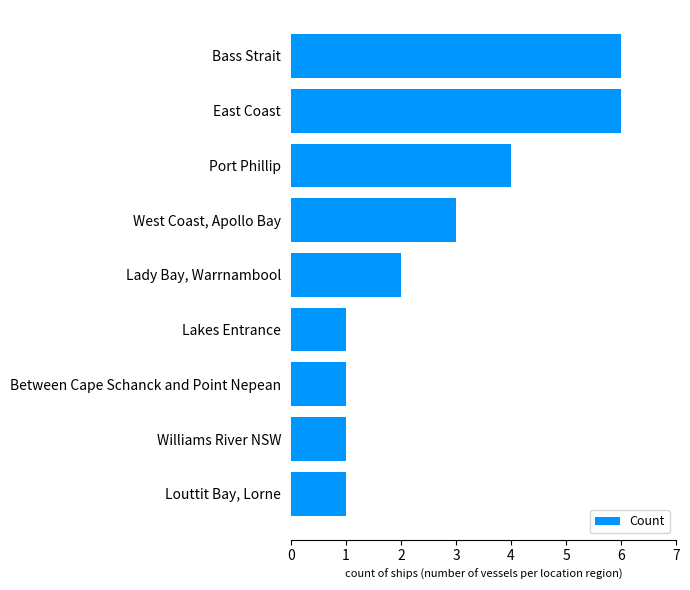

How many values are below 2?

4